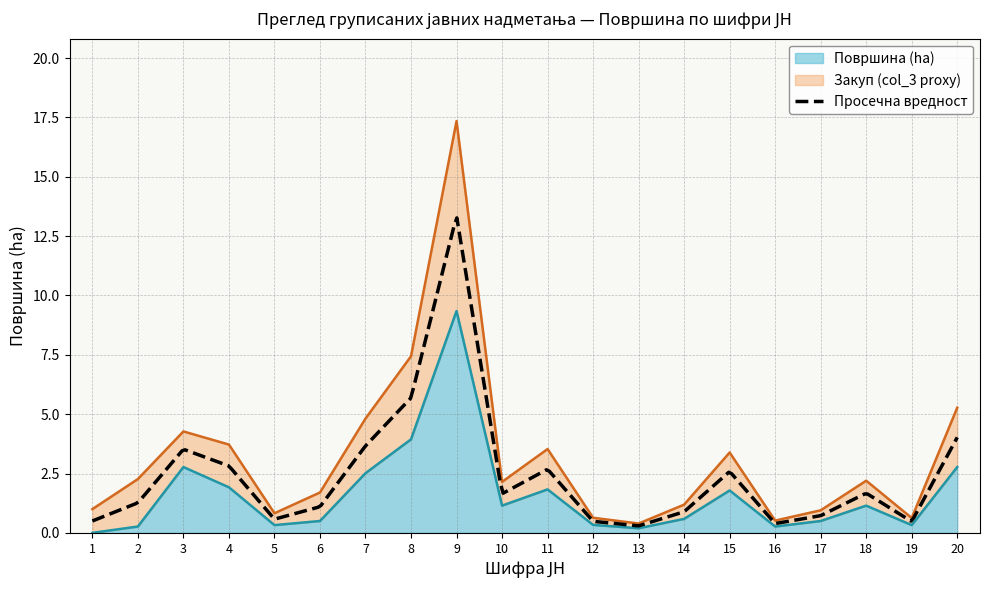

In Закуп (col_3 proxy), how many points are lower than both neighbors (excluding endpoints)?

5